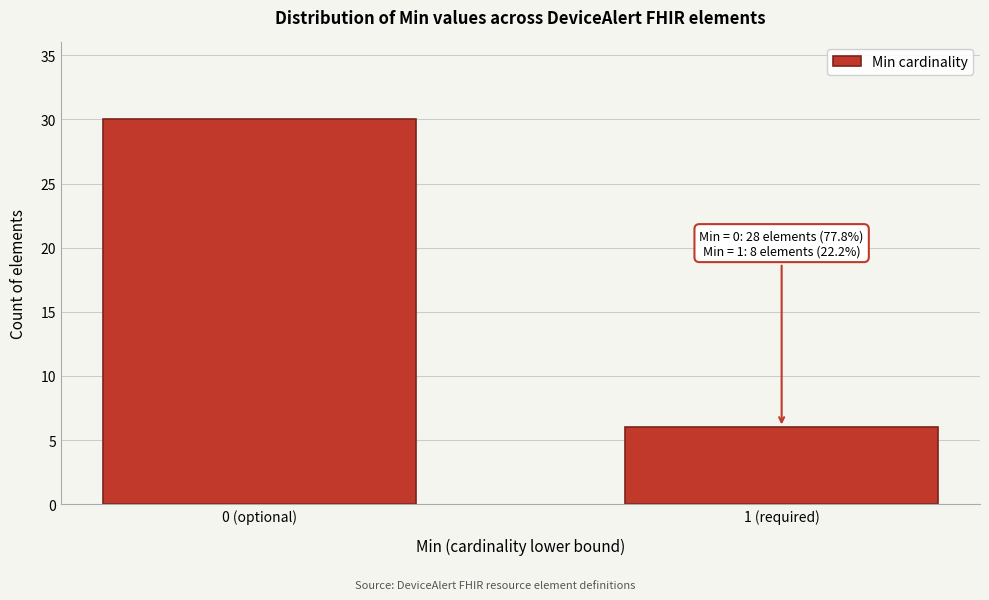

Reading right to left, extract all data points from this chart.

6	30